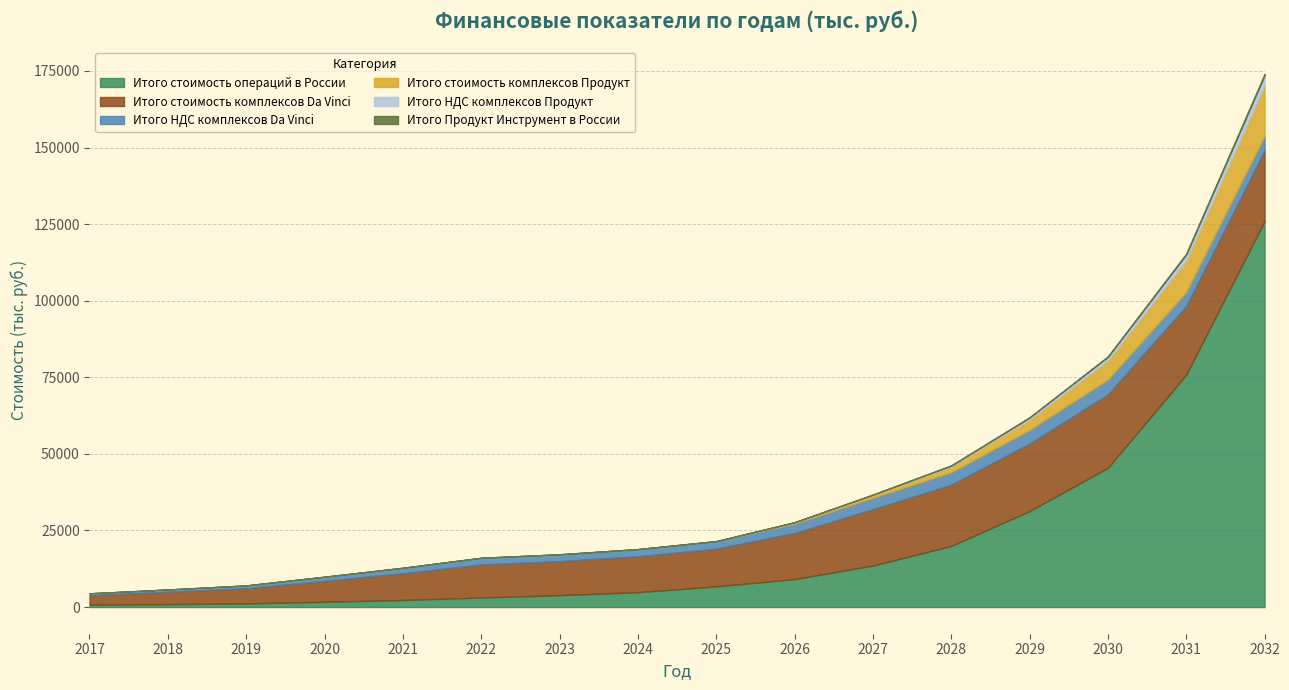

Which has a higher value, 2030 or 2020?

2030